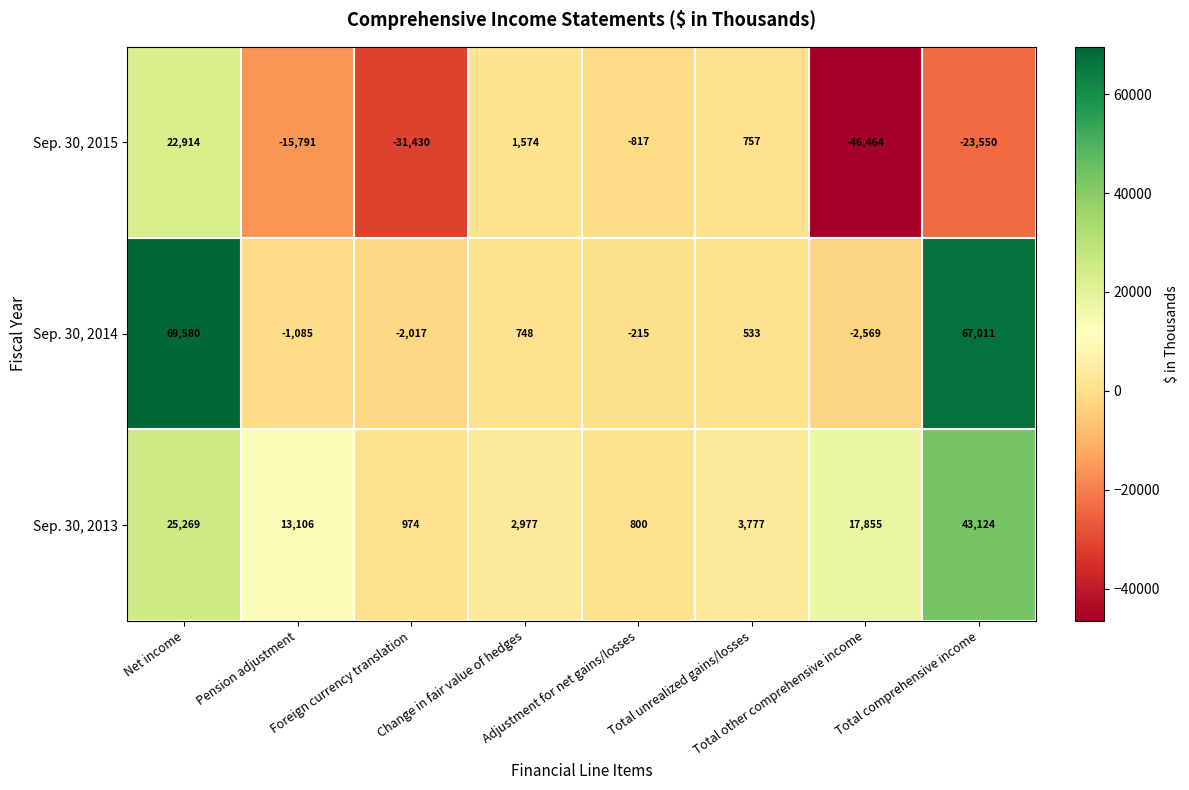

How many categories are shown in the chart?

8